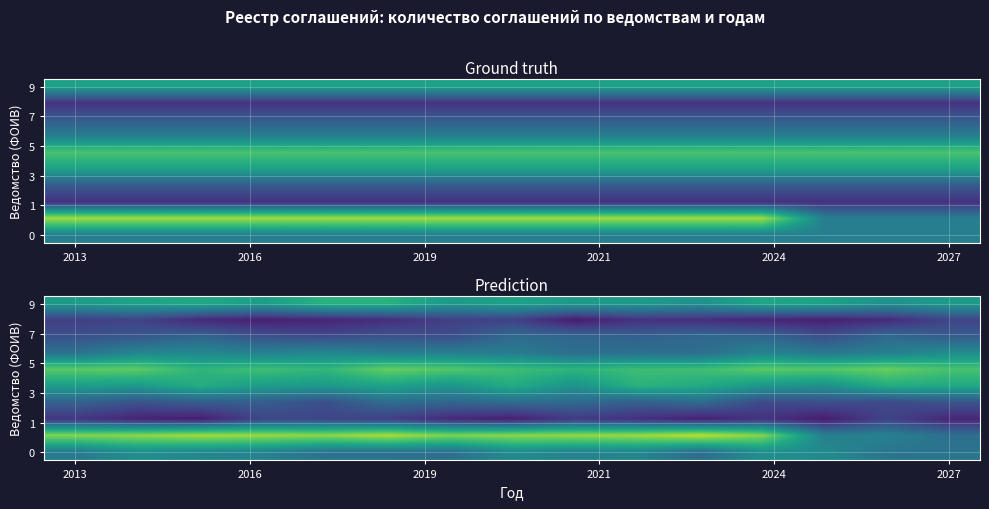

Which has a higher value, 10 or 6?

6